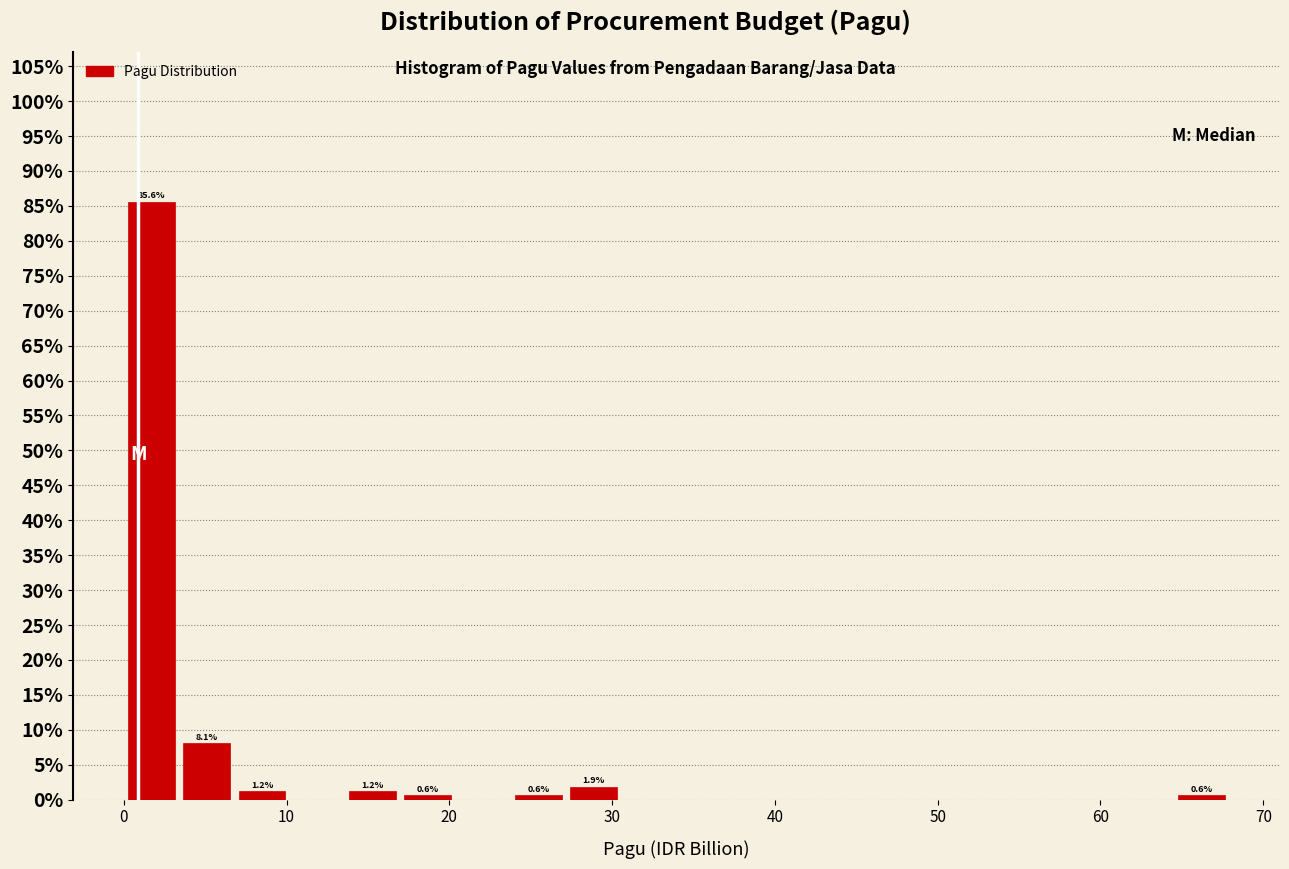

Read against the x-axis, roughly where is the centre of the tallest bar?

2